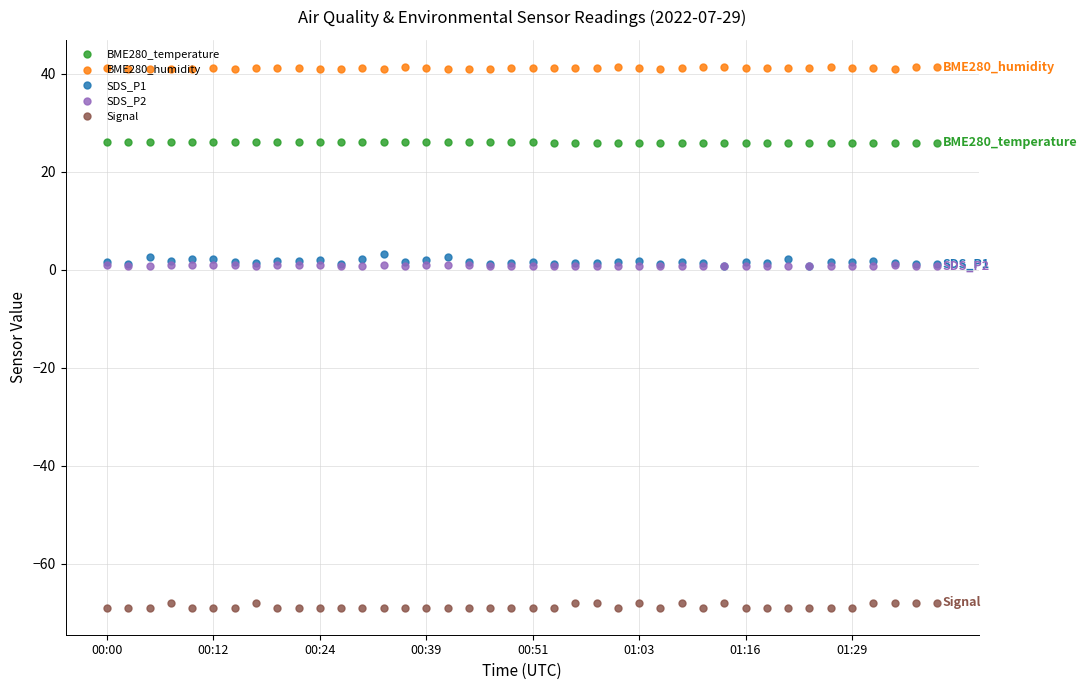

Which series has the largest total across all categories?

BME280_humidity